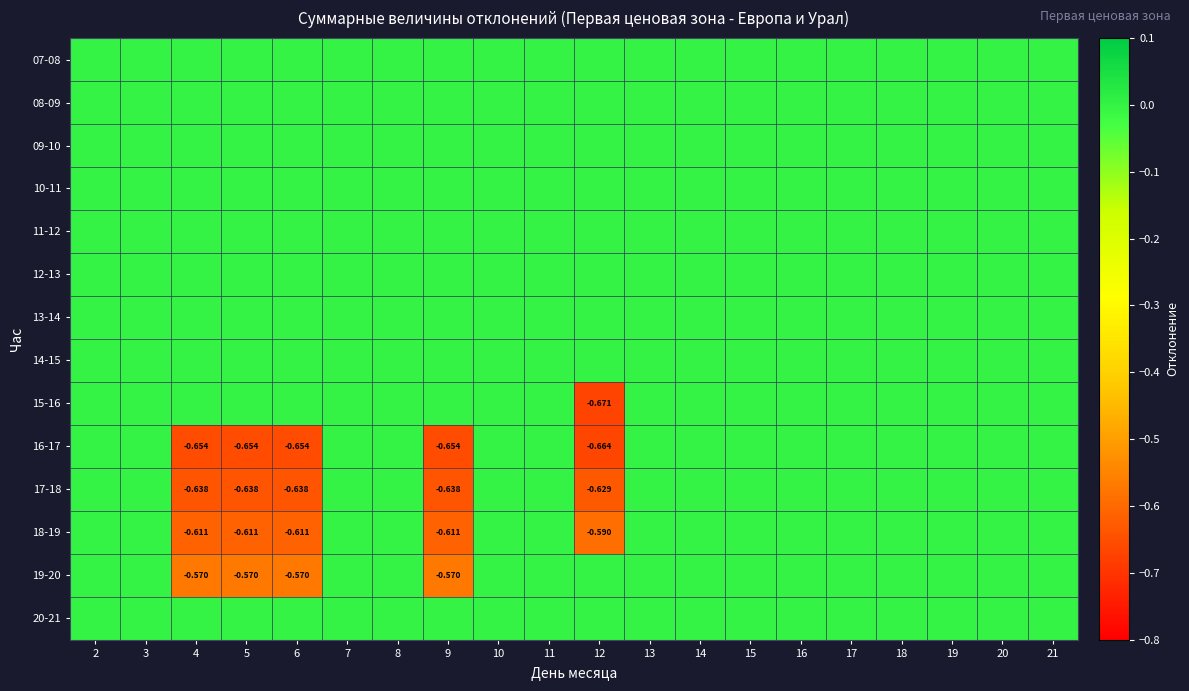

Where is 15-16 nearest to the value 0?

2